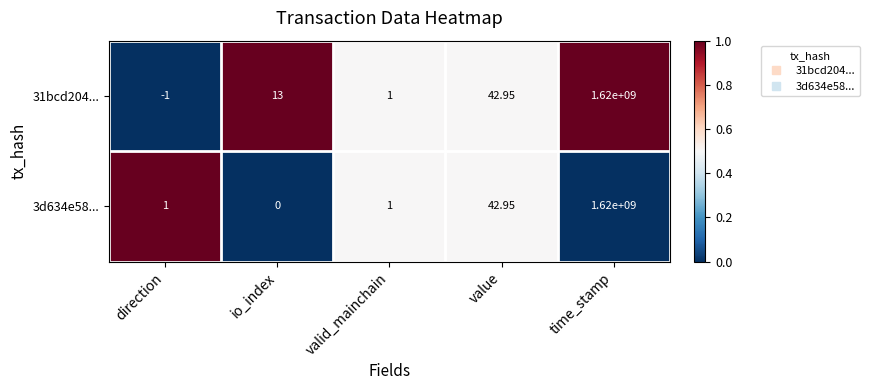

Which series has the largest range (max minus min)?

31bcd204...